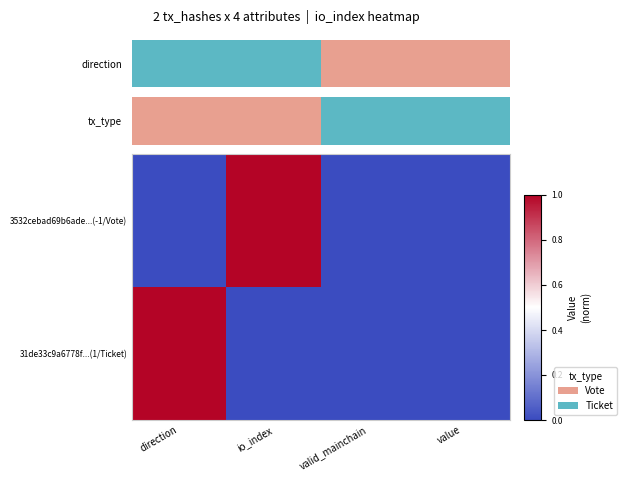

What is the maximum value shown in the chart?

1